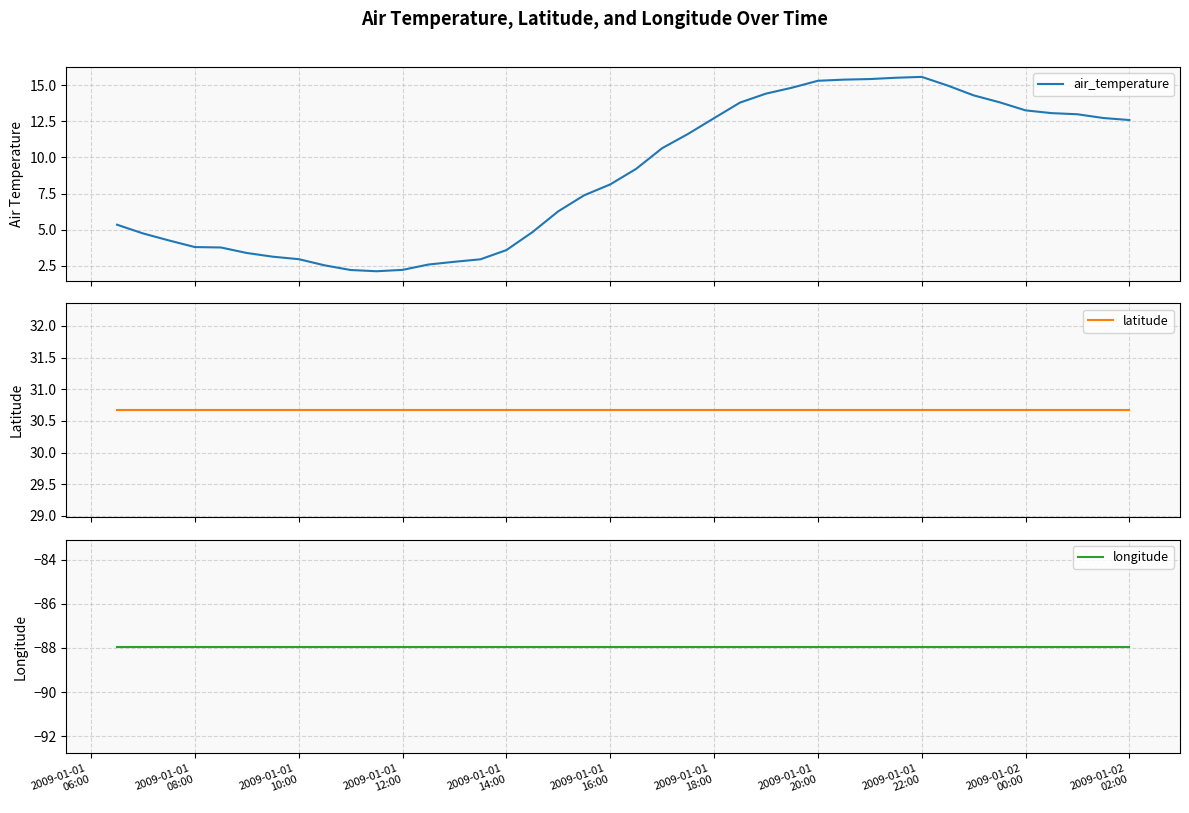

List the series in order of their overall mean, lowest first.

longitude, air_temperature, latitude